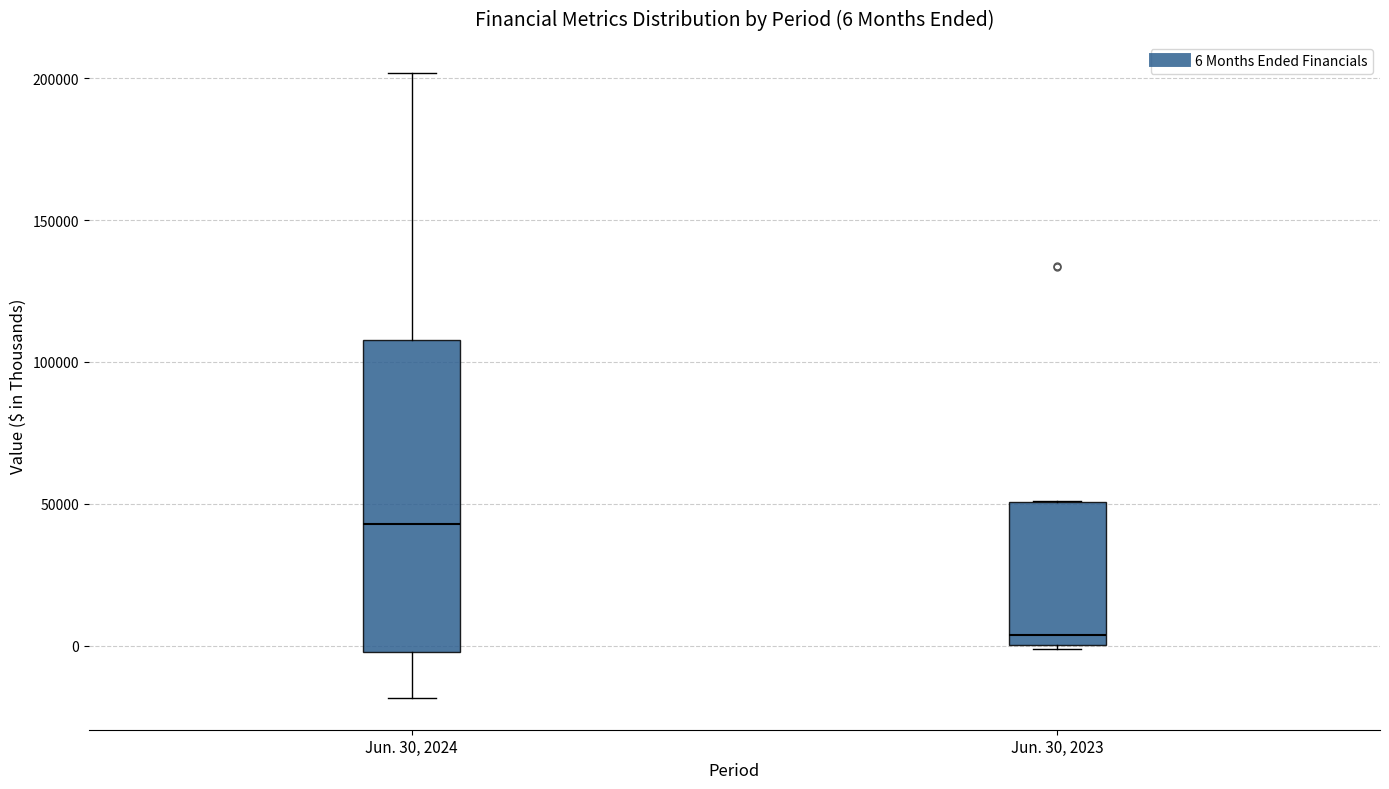

Comparing the boxes themselves (not the whiskers), which one is the tallest?

Jun. 30, 2024